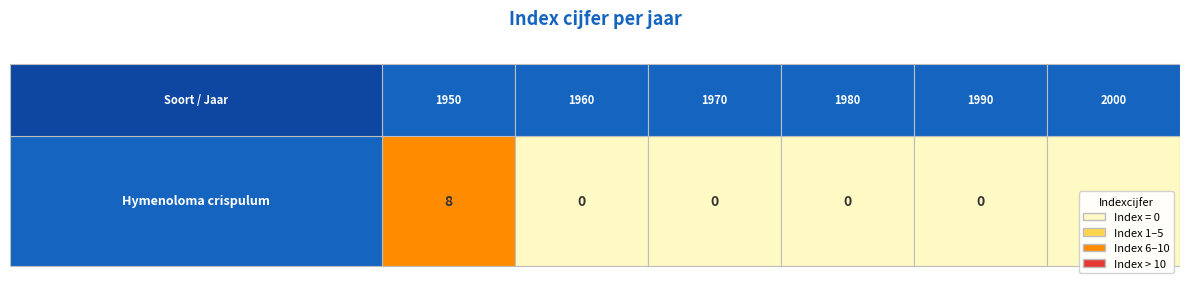

Rank the categories by value from lowest to highest.

1960, 1970, 1980, 1990, 2000, 1950